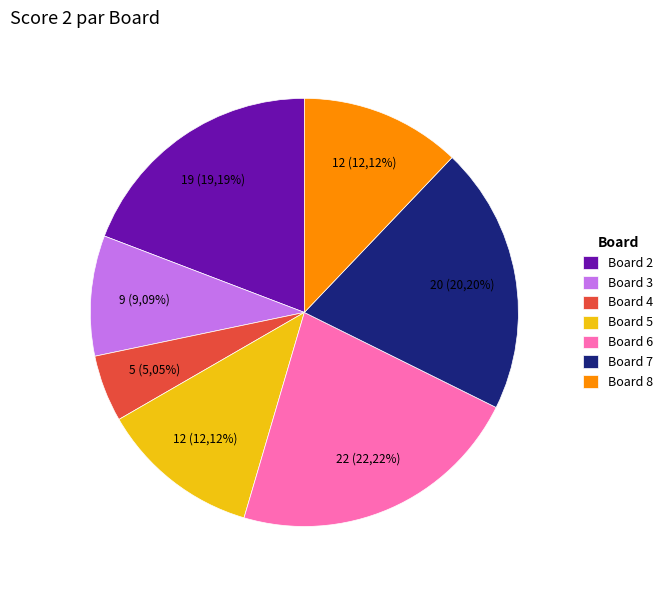

Which slice is the largest?

Board 6